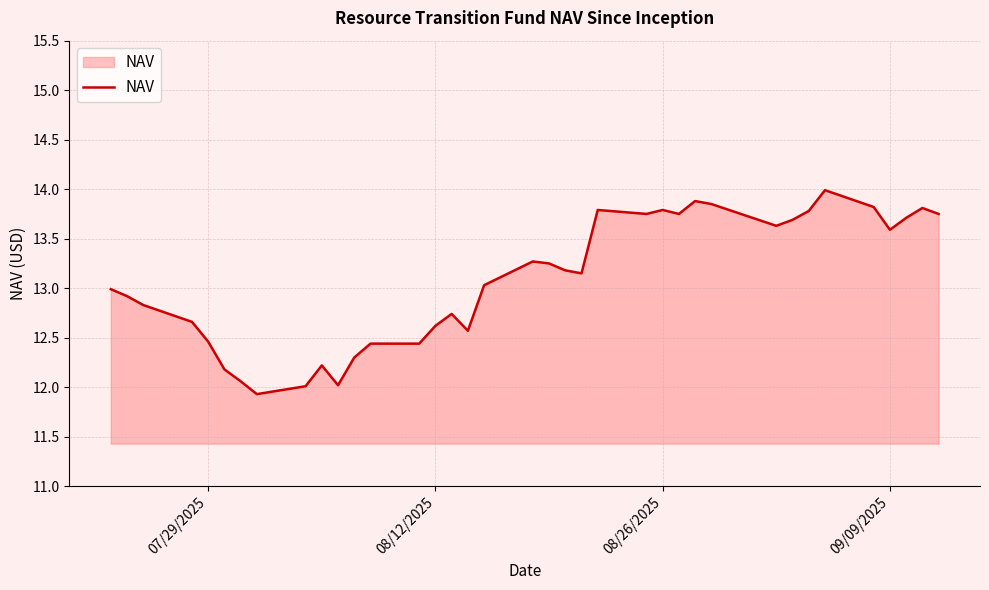

What is the maximum value shown in the chart?

14.0